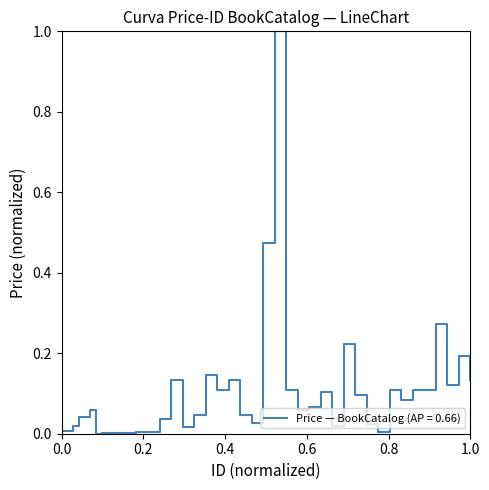

What is the difference between the maximum and minimum values?

1.0